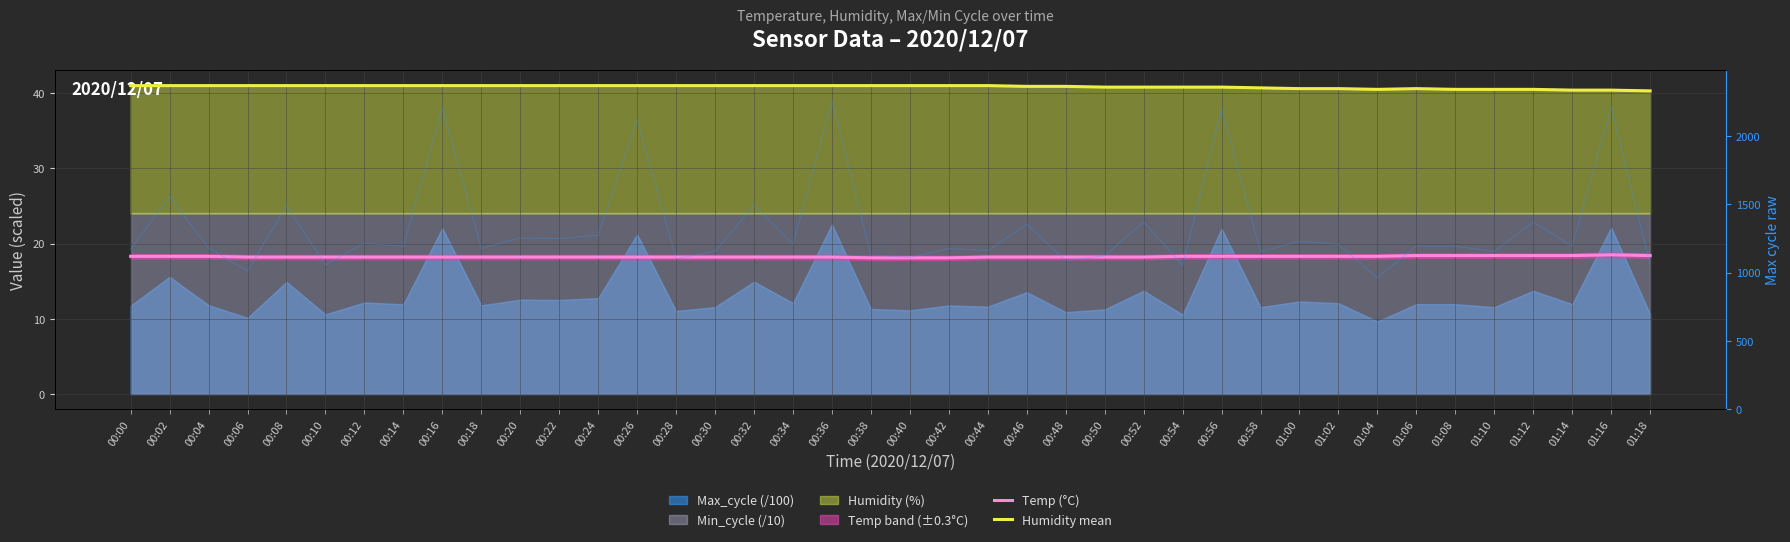

True or false: Temp (°C) has a value of 18.2 at 00:28.

True